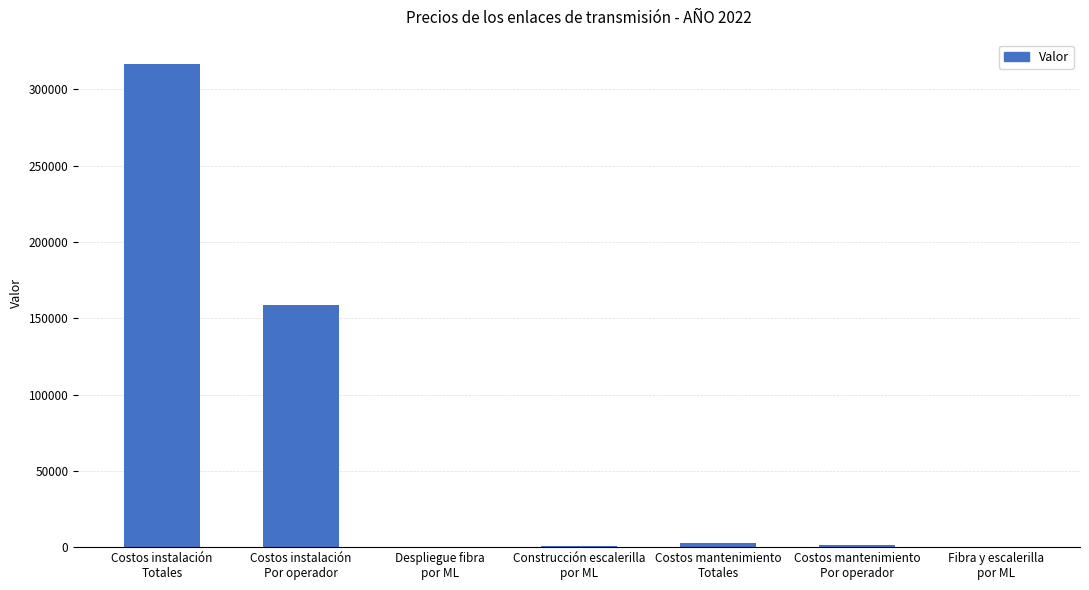

What is the sum of all values?

480160.2